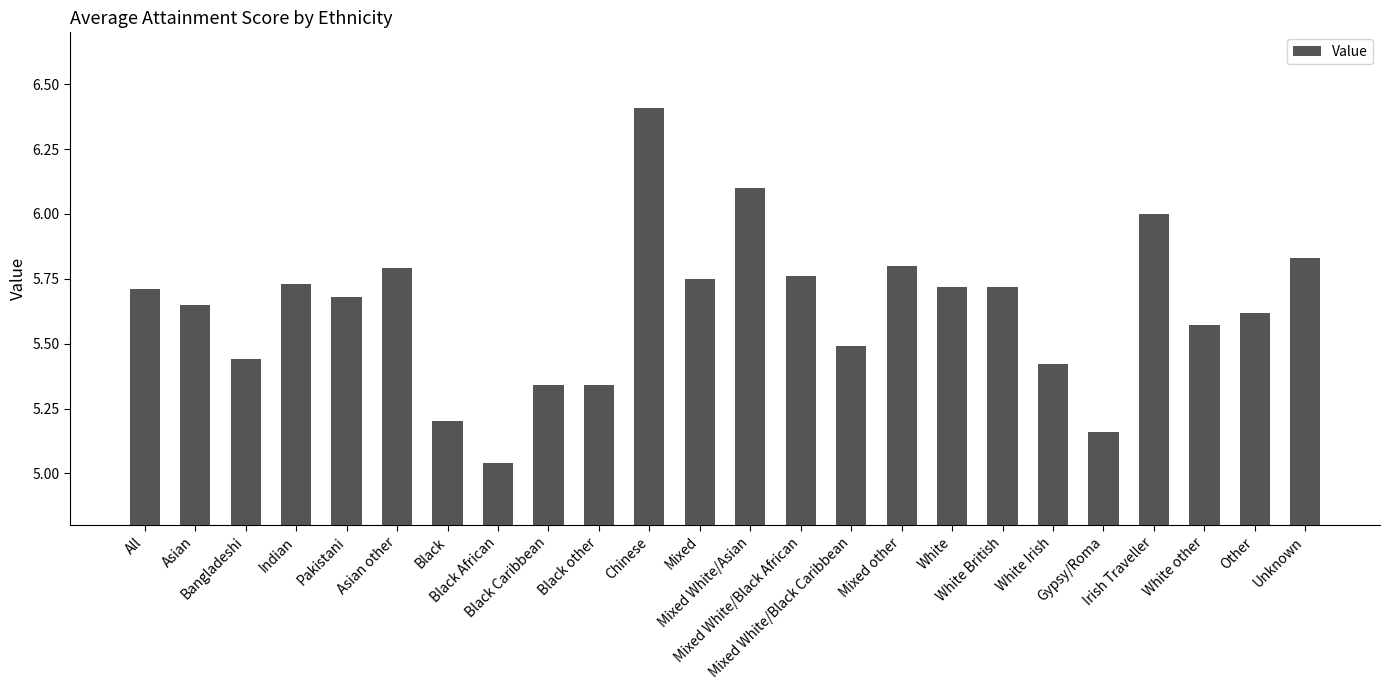

What is the sum of all values?

135.3